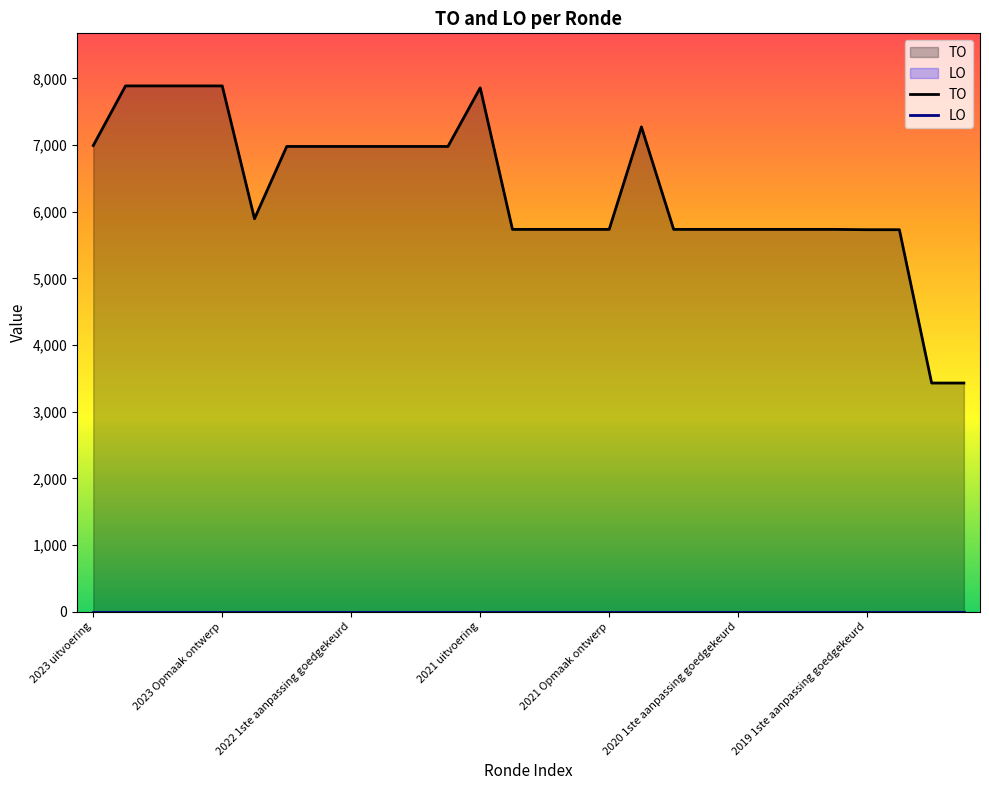

How many data points are less than 5895?

14